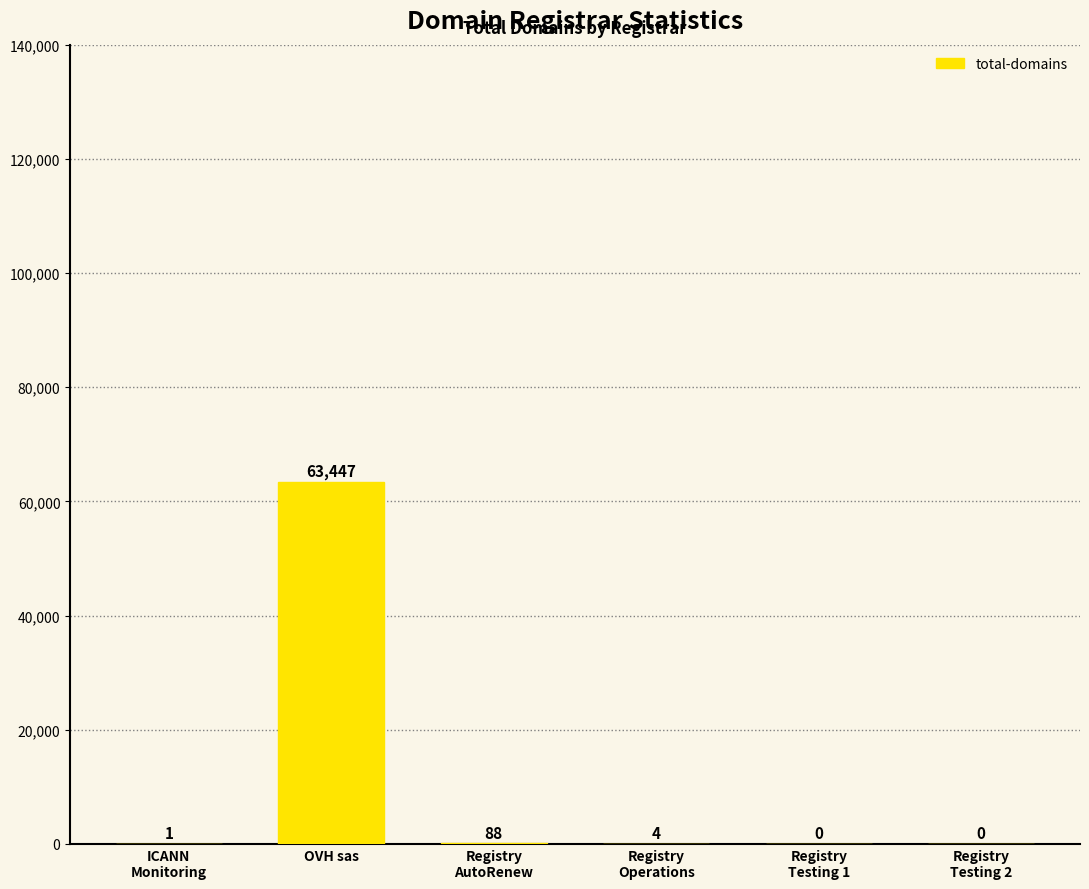

Where does the data first go above 4?

OVH sas